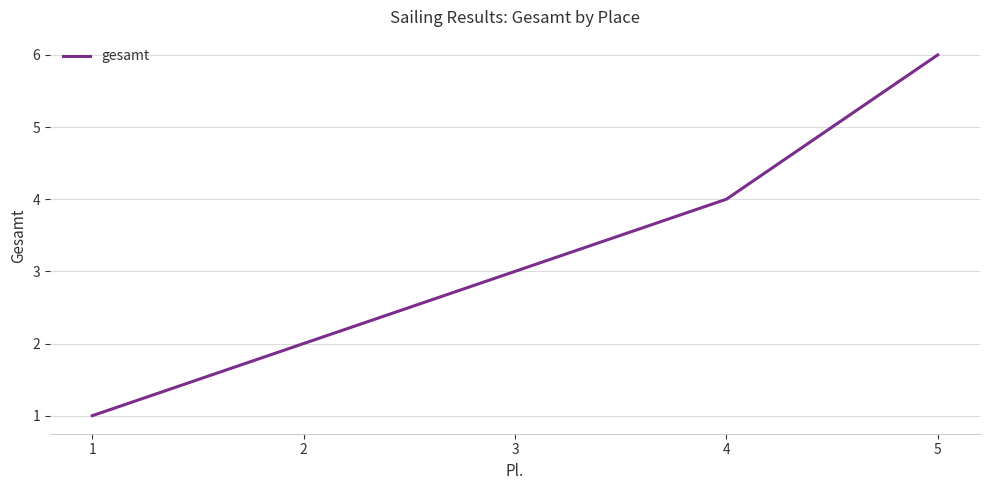

True or false: the data shows 1 at 1.

True